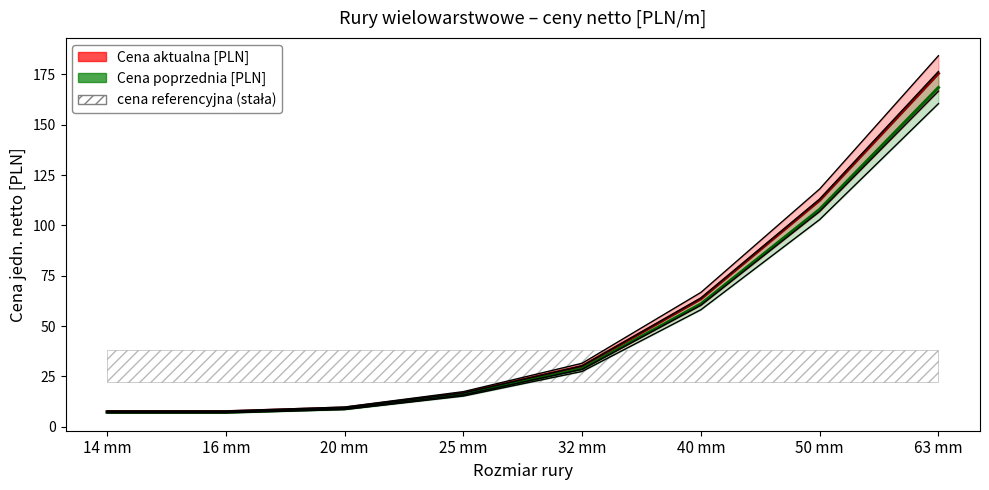

What is the total value across all series at 32 mm?

58.8